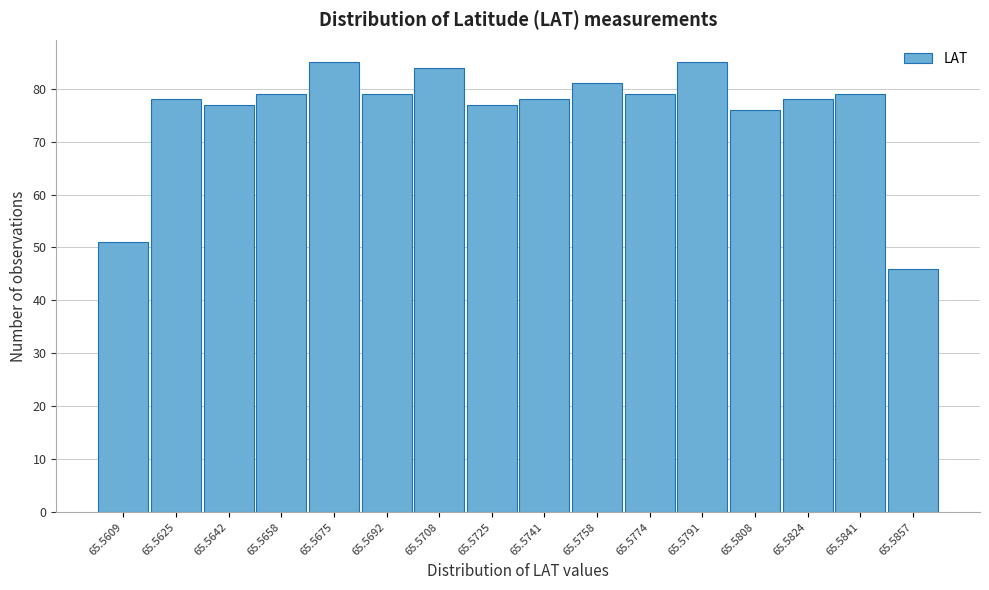

Reading left to right, transcribe all the data shown in this chart.

51	78	77	79	85	79	84	77	78	81	79	85	76	78	79	46